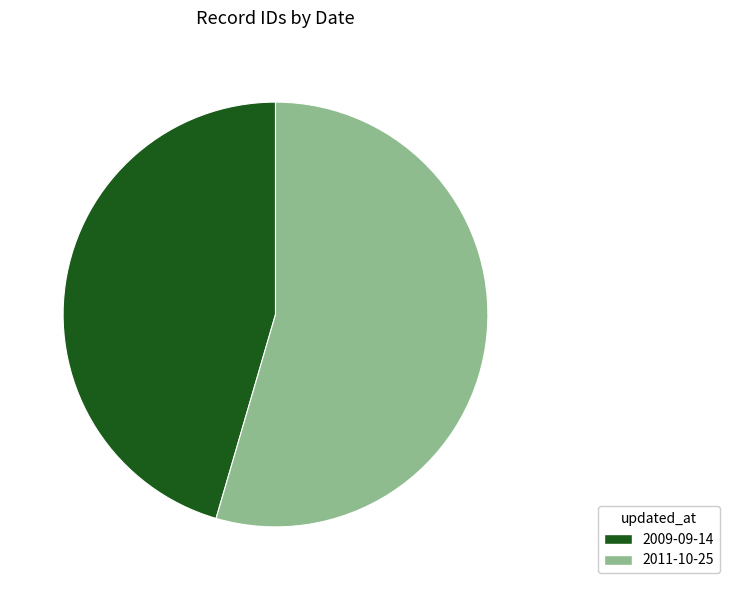

Does any single category account for the majority?

Yes